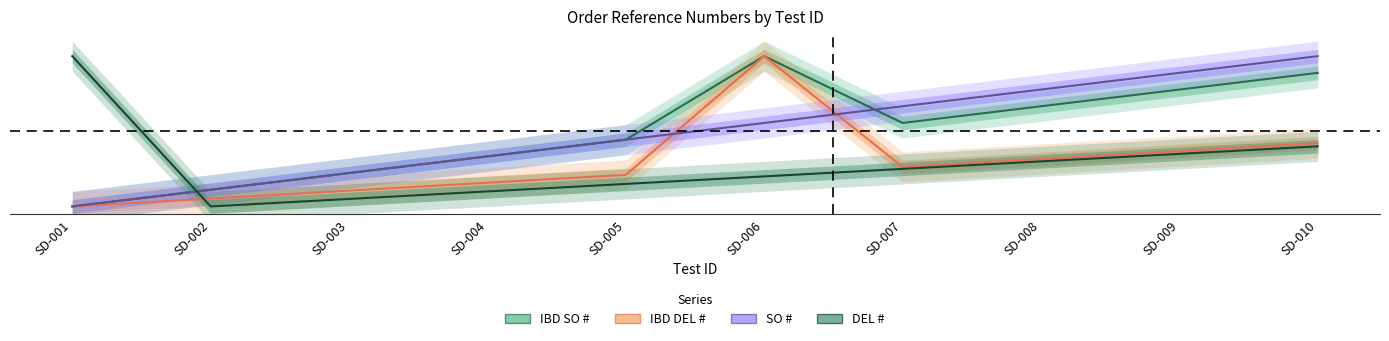

How many lines are shown in the chart?

4